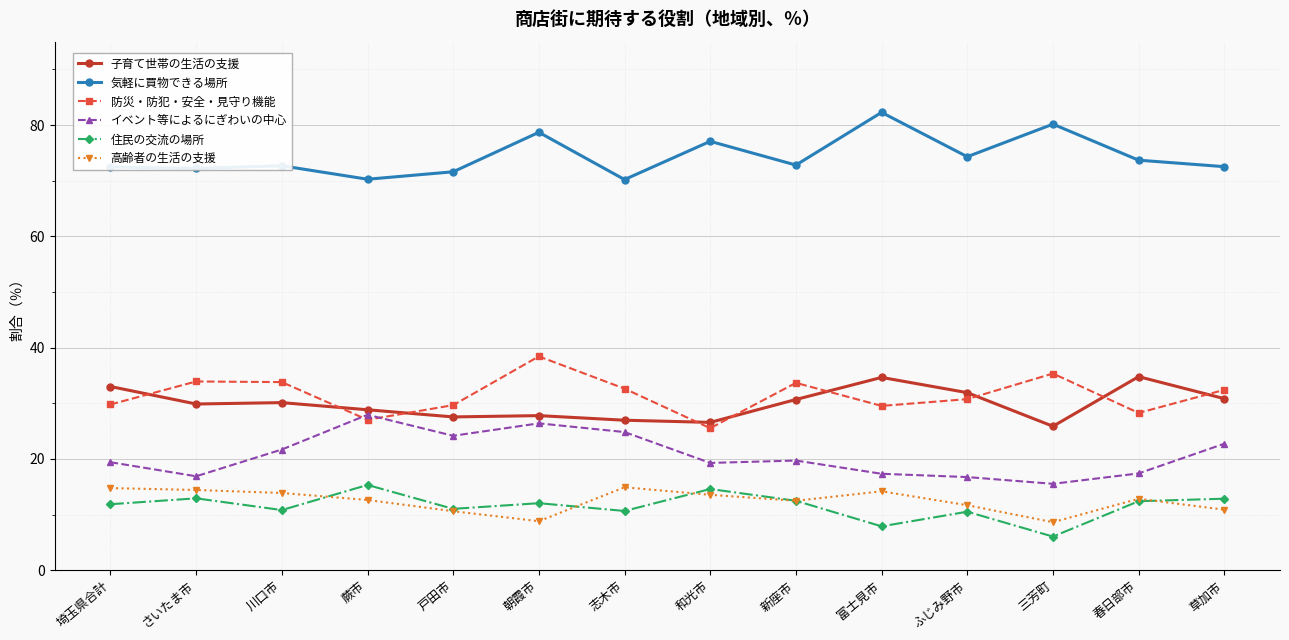

The value of 気軽に買物できる場所 at ふじみ野市 is 74.3. True or false?

True